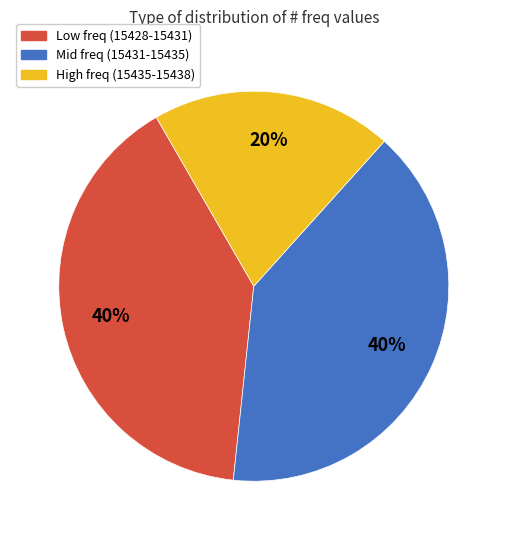

Which category has the smallest portion of the pie?

High freq (15435-15438)